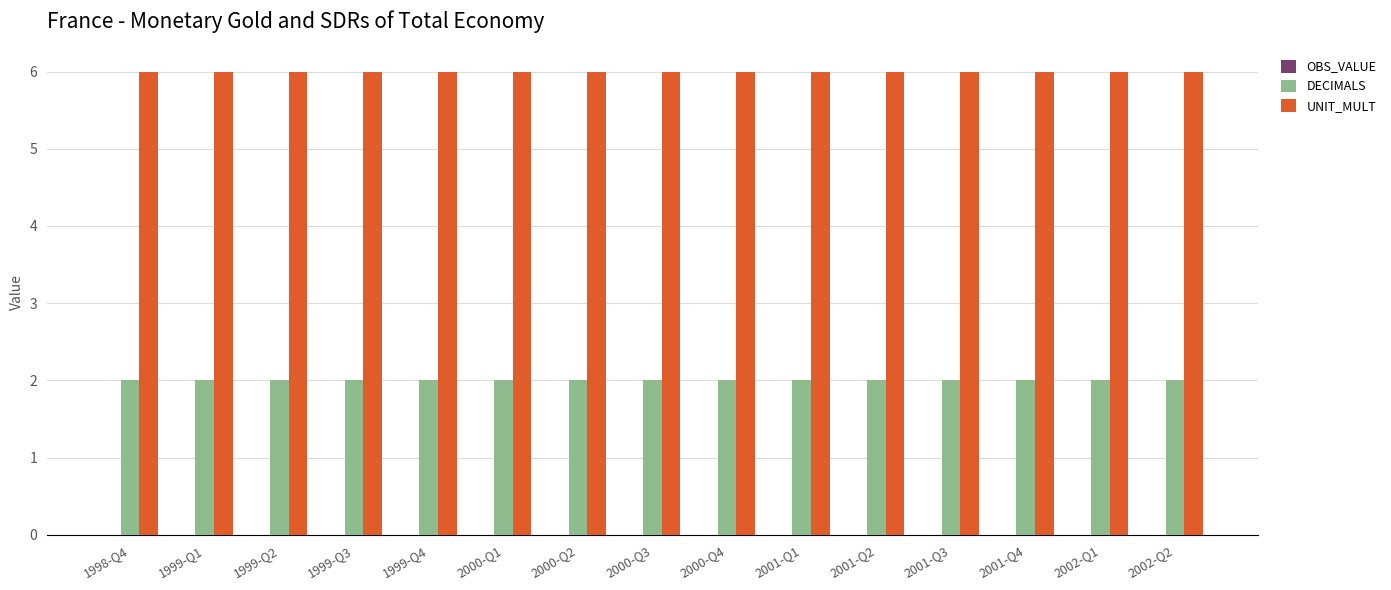

List the series in order of their peak value, lowest first.

DECIMALS, UNIT_MULT